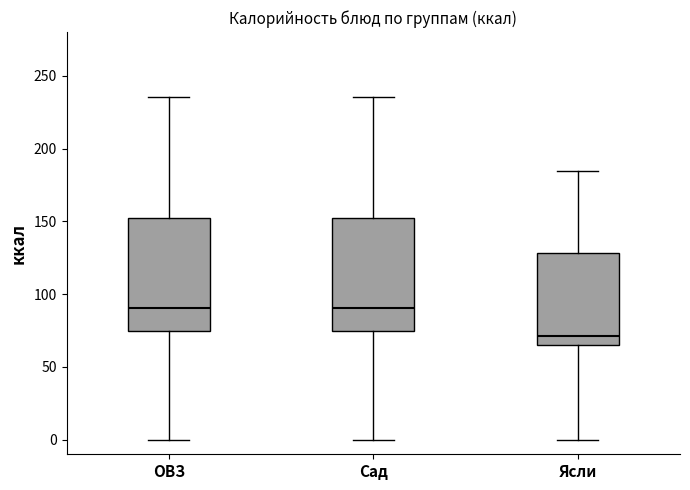

Where does the lower whisker of the box for Ясли end on the y-axis? The values are not printed on the chart, so give them approximately, as read against the axis.

0